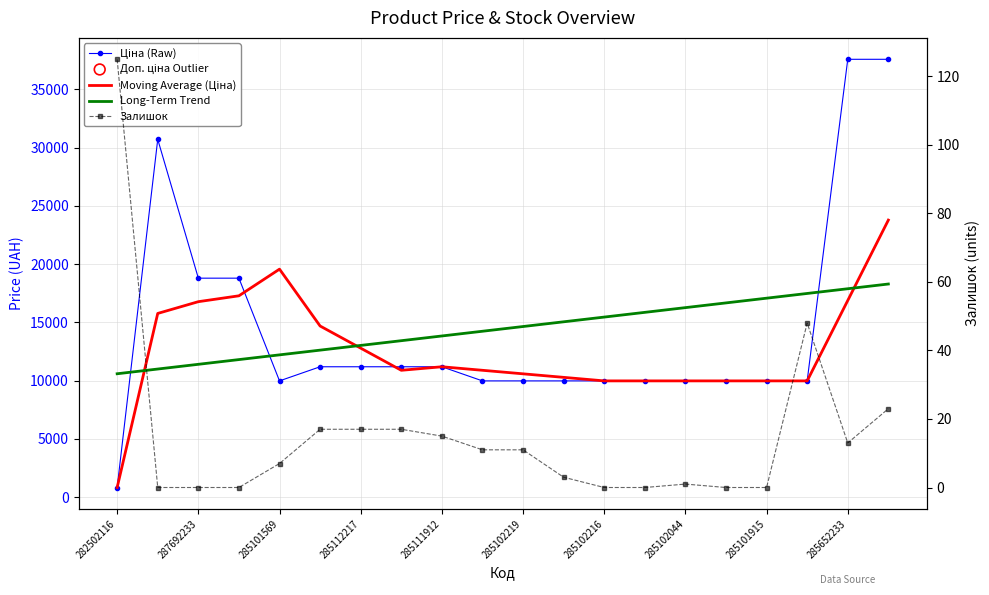

Which series has the largest total across all categories?

Ціна (Raw)